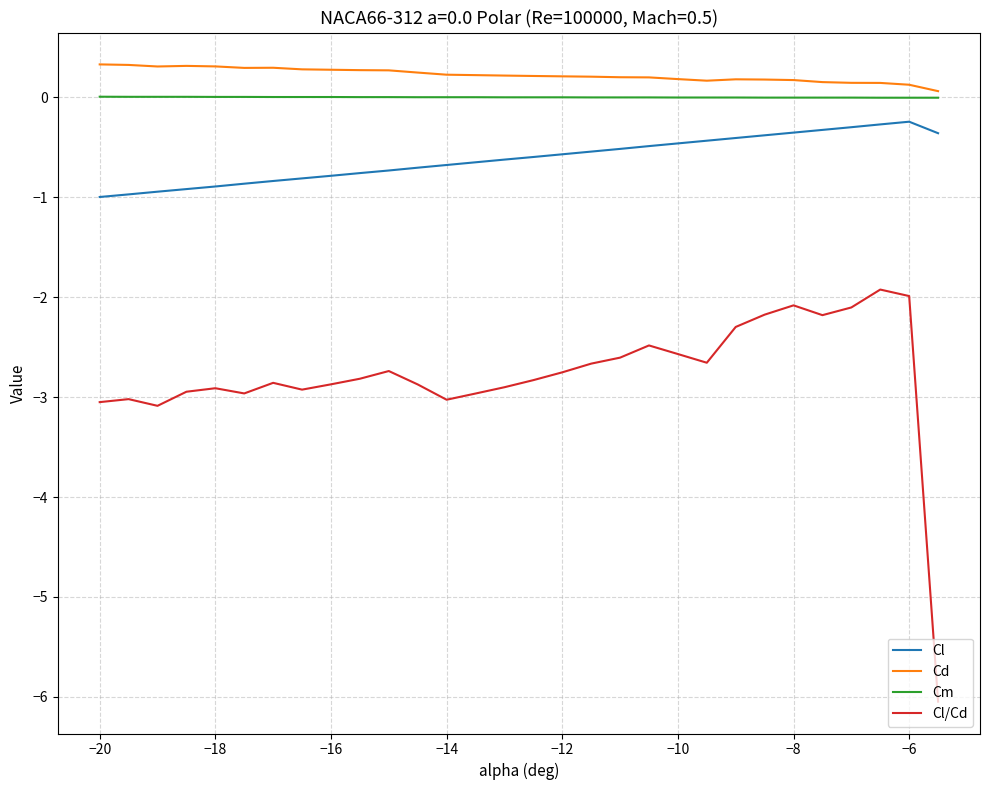

What are all the series names shown in the legend?

Cl, Cd, Cm, Cl/Cd